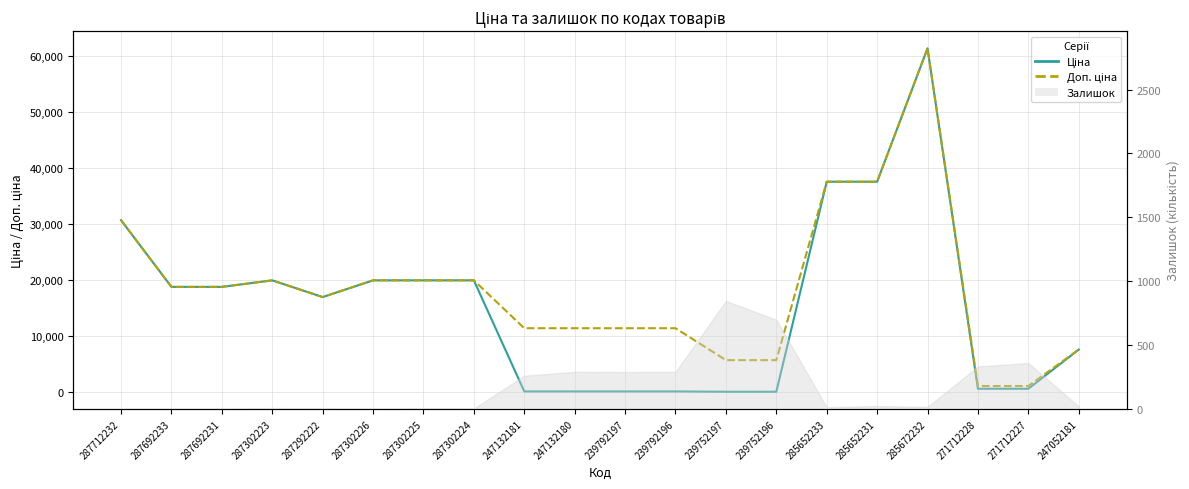

The value of Доп. ціна at 285652231 is 19413.5. True or false?

False